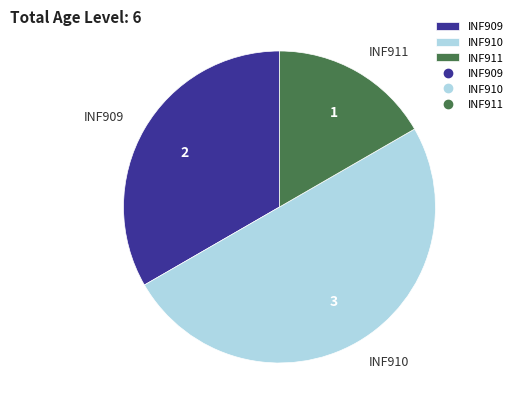

The INF911 slice represents 30% of the pie. True or false?

False